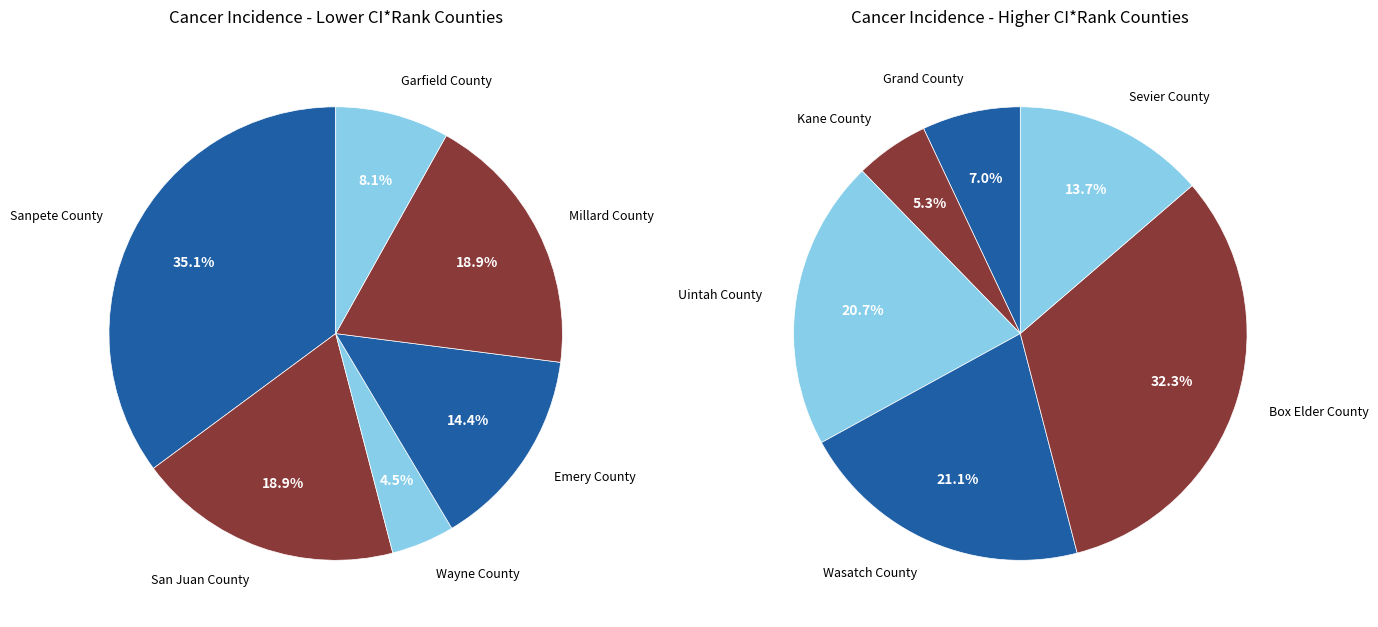

Does Emery County account for over 50% of the chart?

No